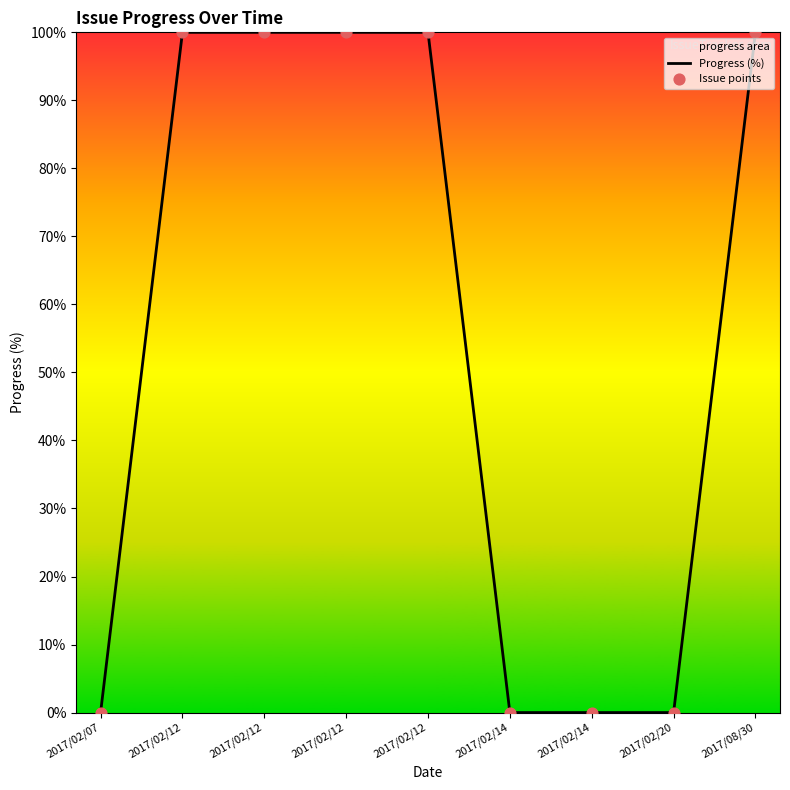

What is the total value across all series at 2017/08/30?

200